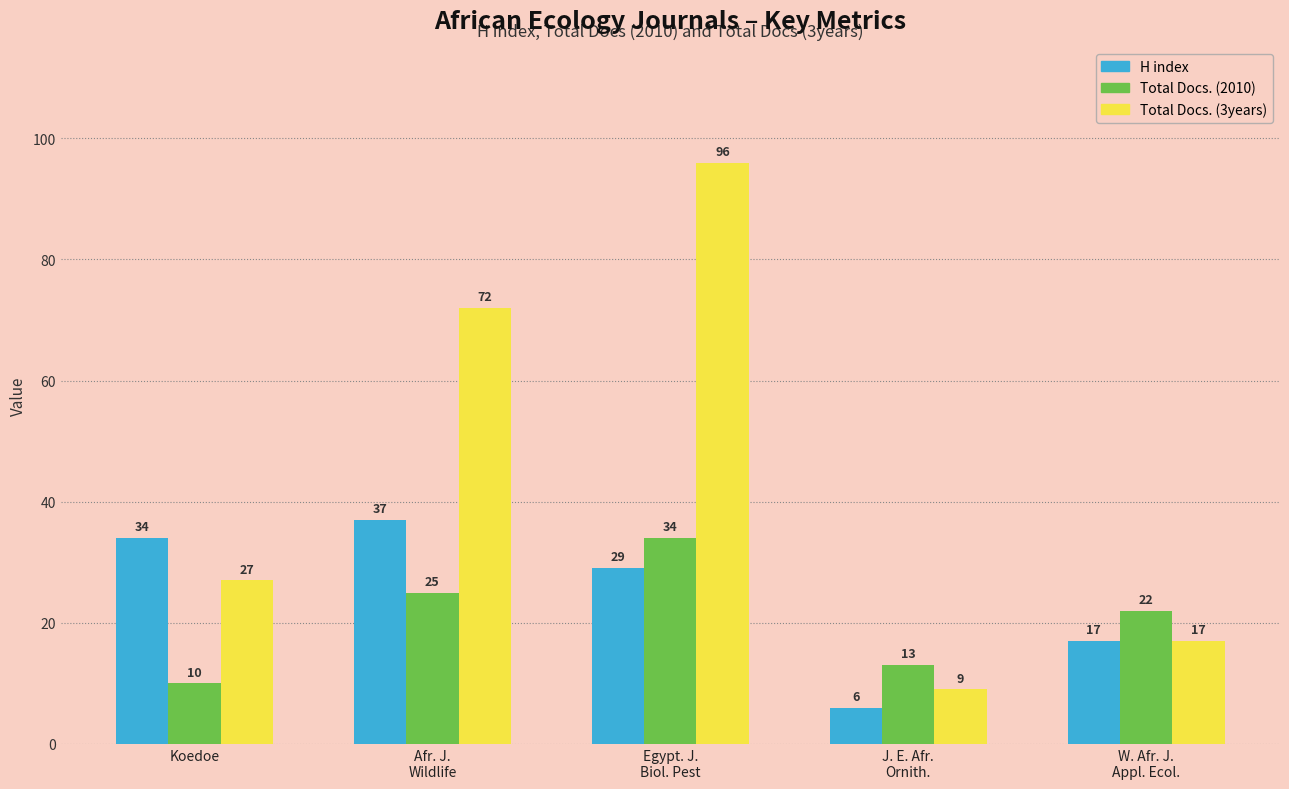

Does the chart contain any negative values?

No